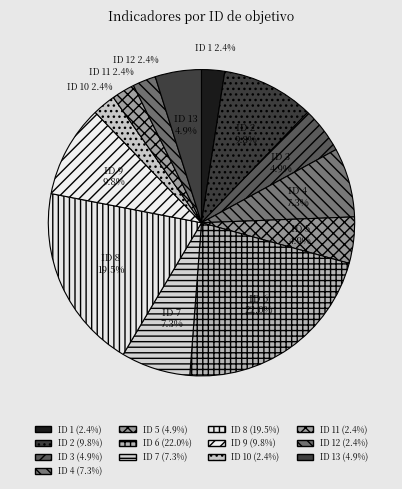

How many slices are in this pie chart?

13